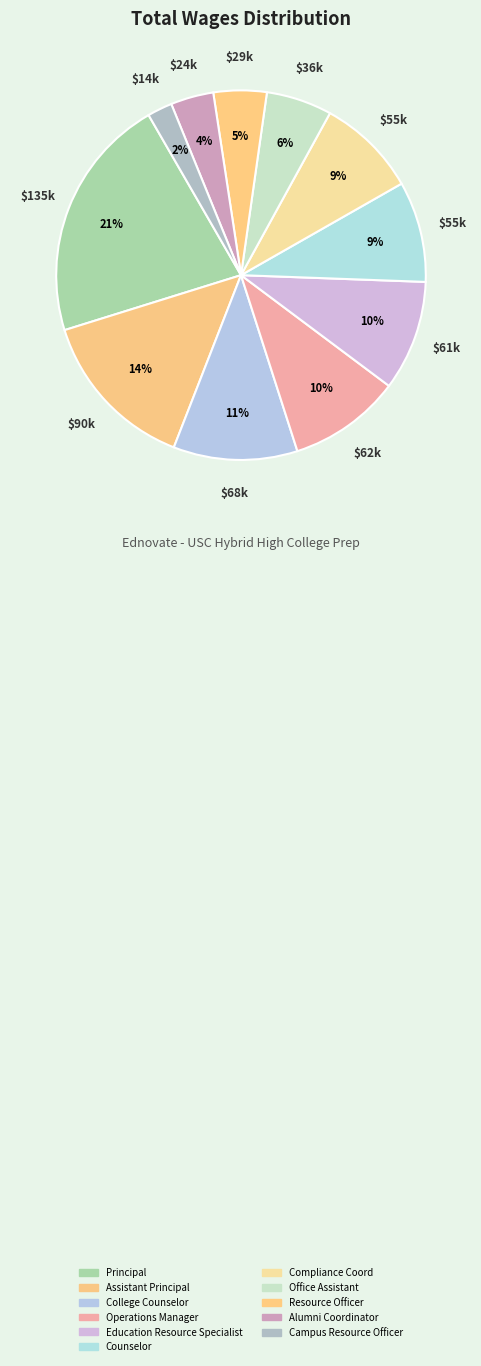

How many segments does this pie chart have?

11